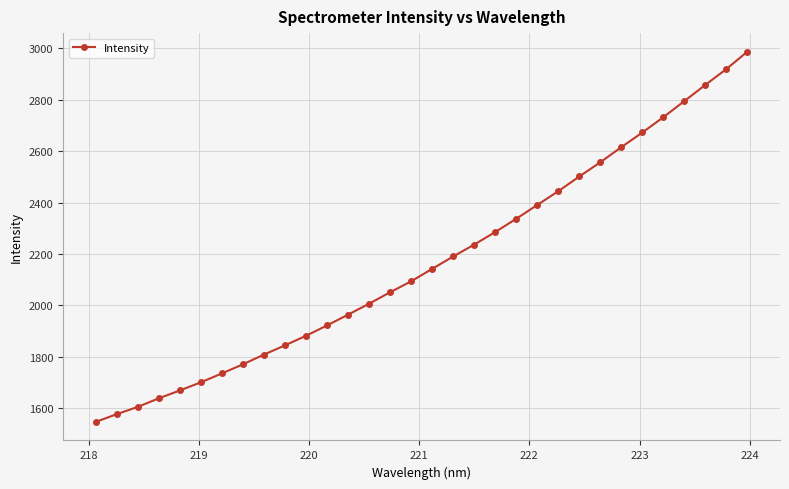

What is the average value?

2171.3